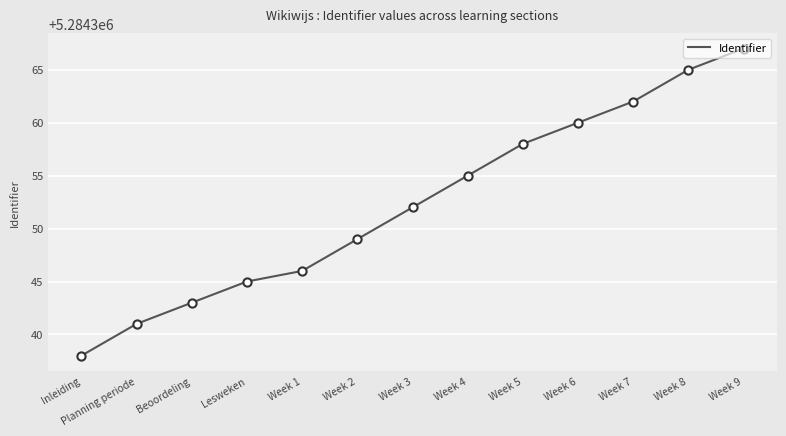

Which has a higher value, Week 8 or Week 6?

Week 8